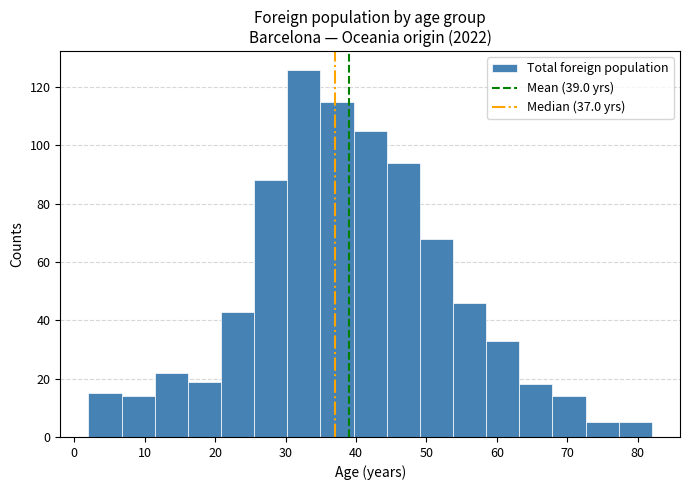

Reading left to right, list every bar in this chart as the range it spans on the x-axis followed by its height. Neither the bar edges nor the heights are printed on the chart, so give them approximately, as read against the axes.

2 to 7: 16
7 to 11: 14
11 to 16: 22
16 to 21: 20
21 to 26: 44
26 to 30: 88
30 to 35: 126
35 to 40: 116
40 to 44: 106
44 to 49: 94
49 to 54: 68
54 to 58: 46
58 to 63: 34
63 to 68: 18
68 to 73: 14
73 to 77: 6
77 to 82: 6